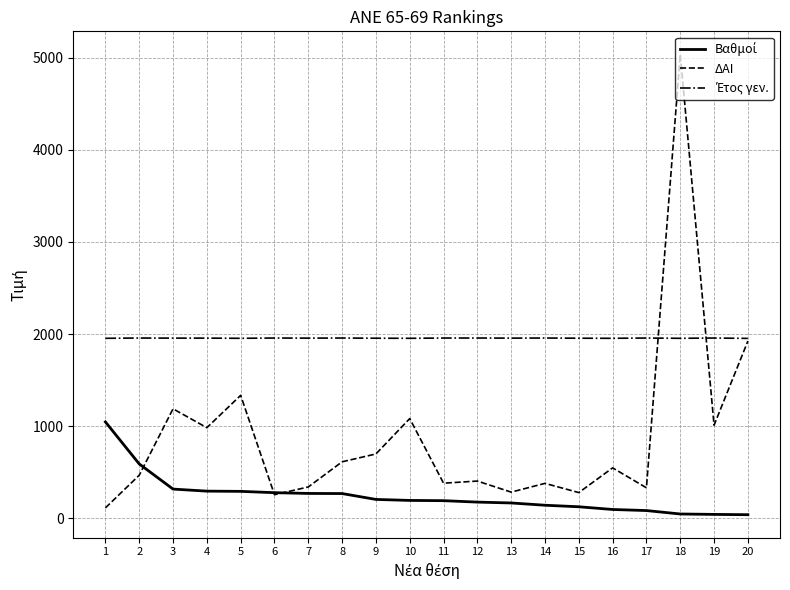

Which series has the widest spread of values?

ΔΑΙ